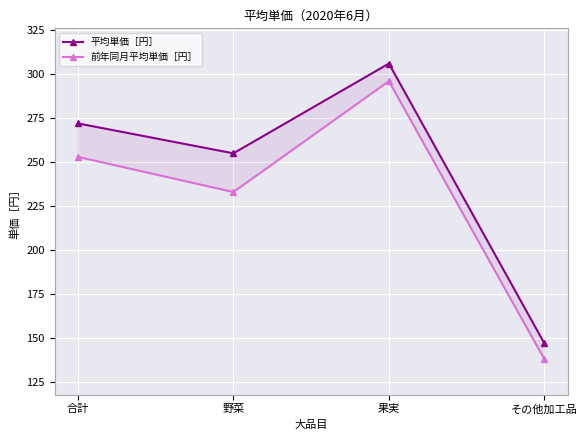

At which category is the sum across all series the highest?

果実